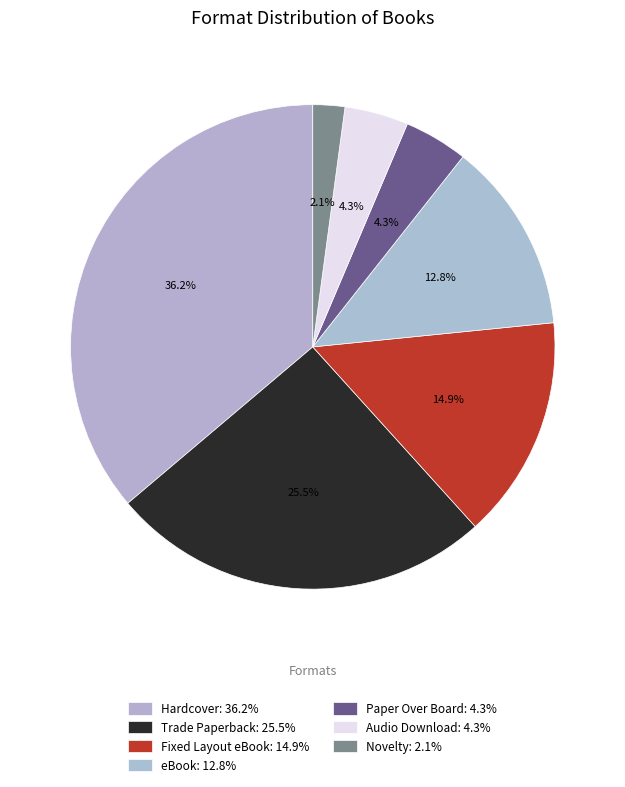

To the nearest percent, what percentage of the pie is Paper Over Board?

4%